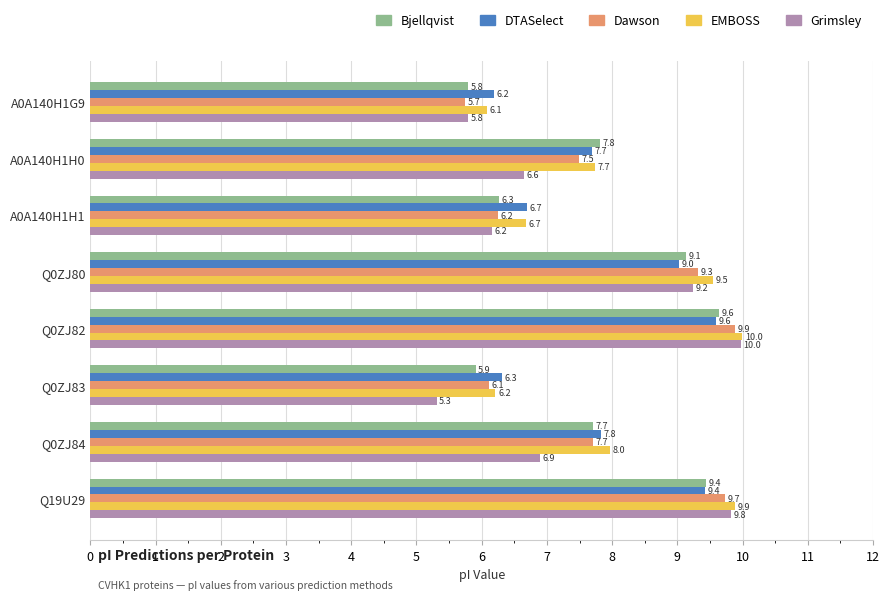

What is the total value across all series at A0A140H1G9?

29.6